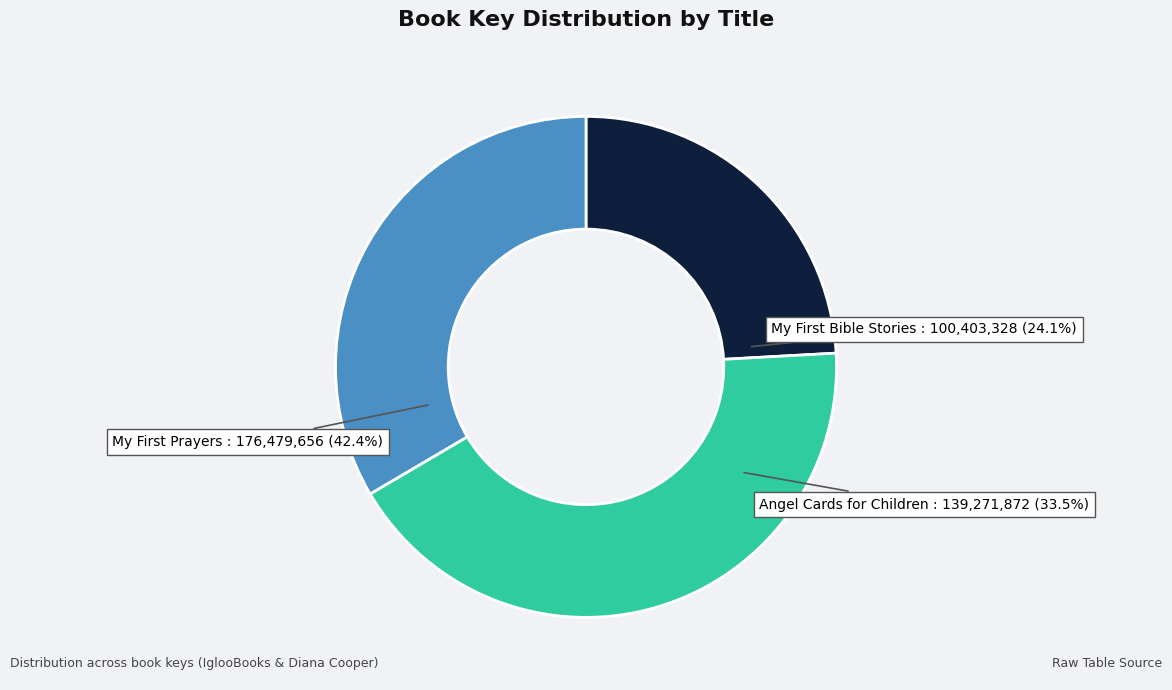

What percentage is the Angel Cards for Children slice, to the nearest percent?

33%